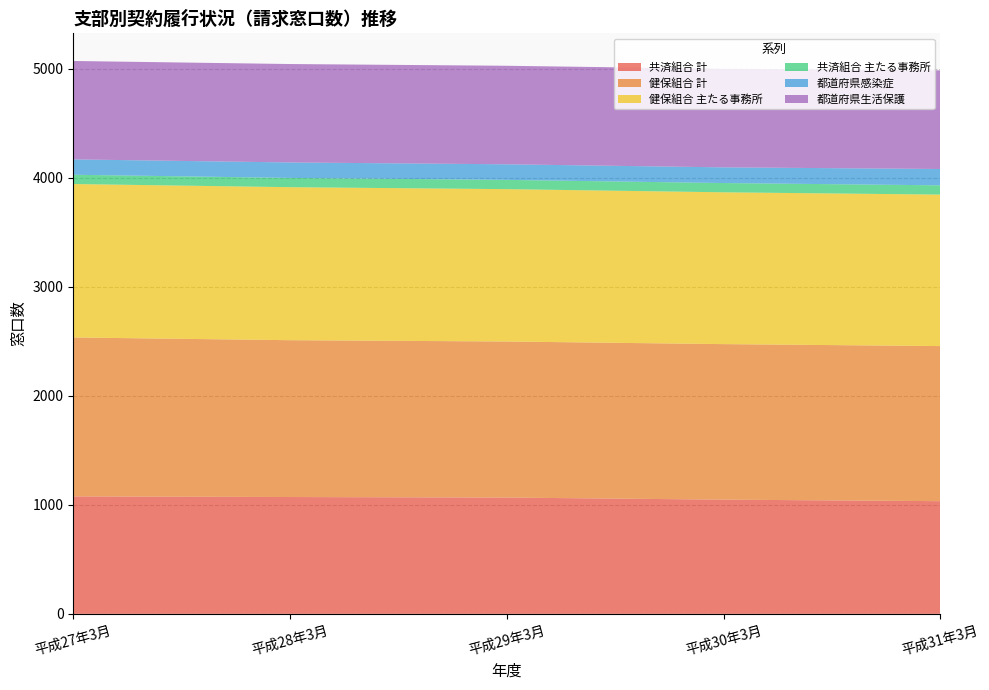

Reading left to right, what are all the values shown in this chart?

共済組合 計: 1078	1072	1067	1048	1034
健保組合 計: 1458	1439	1432	1427	1423
健保組合 主たる事務所: 1408	1404	1398	1393	1390
共済組合 主たる事務所: 85	85	85	85	85
都道府県感染症: 141	142	143	144	150
都道府県生活保護: 903	903	904	904	905